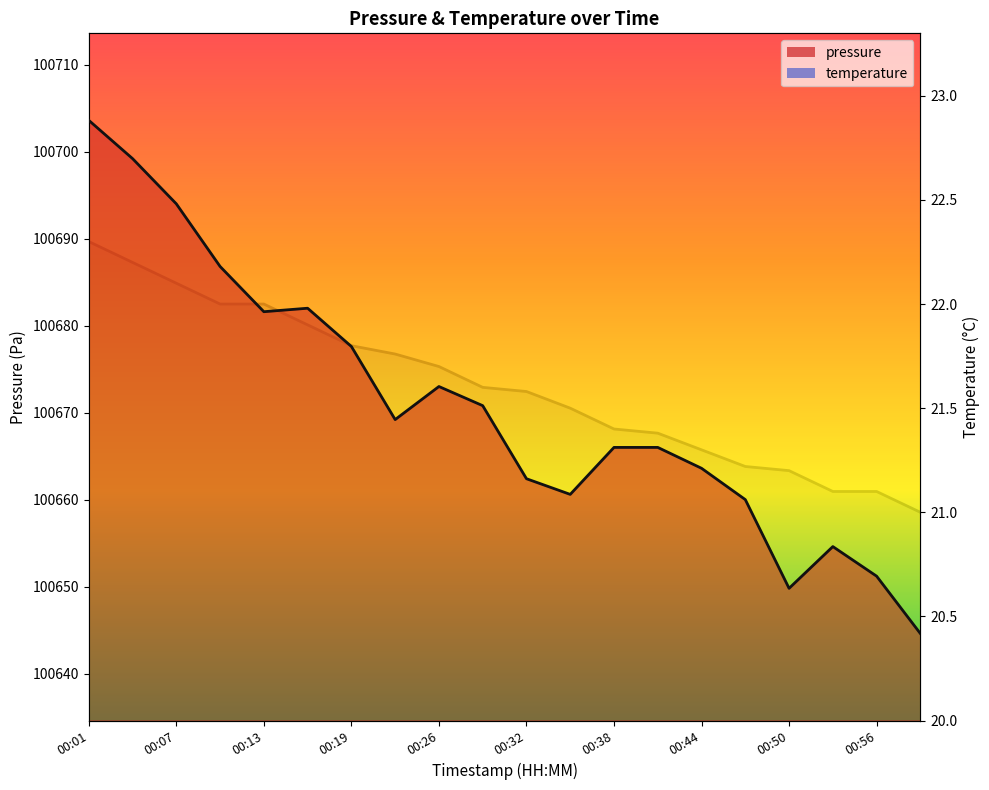

Which series has the largest total across all categories?

pressure